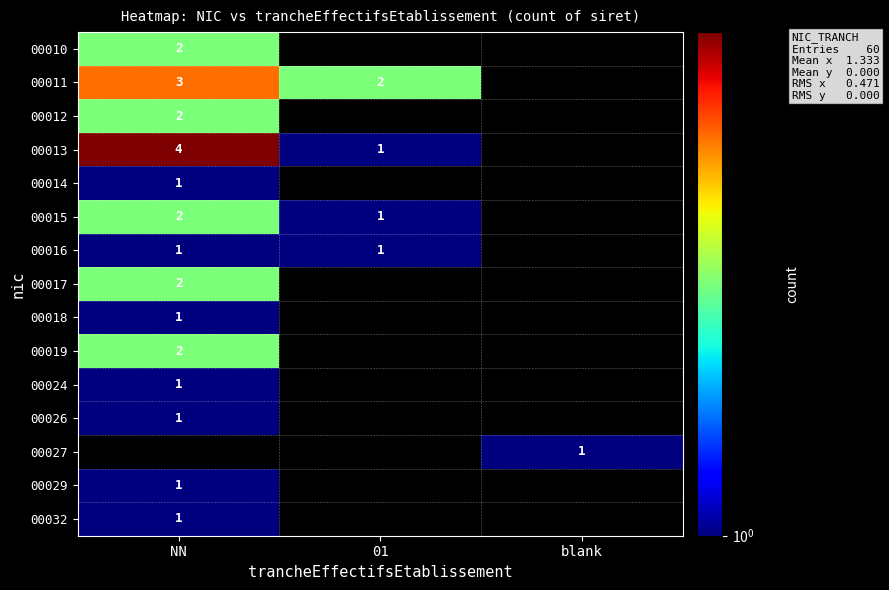

Is it true that 00027 equals 0 at blank?

False